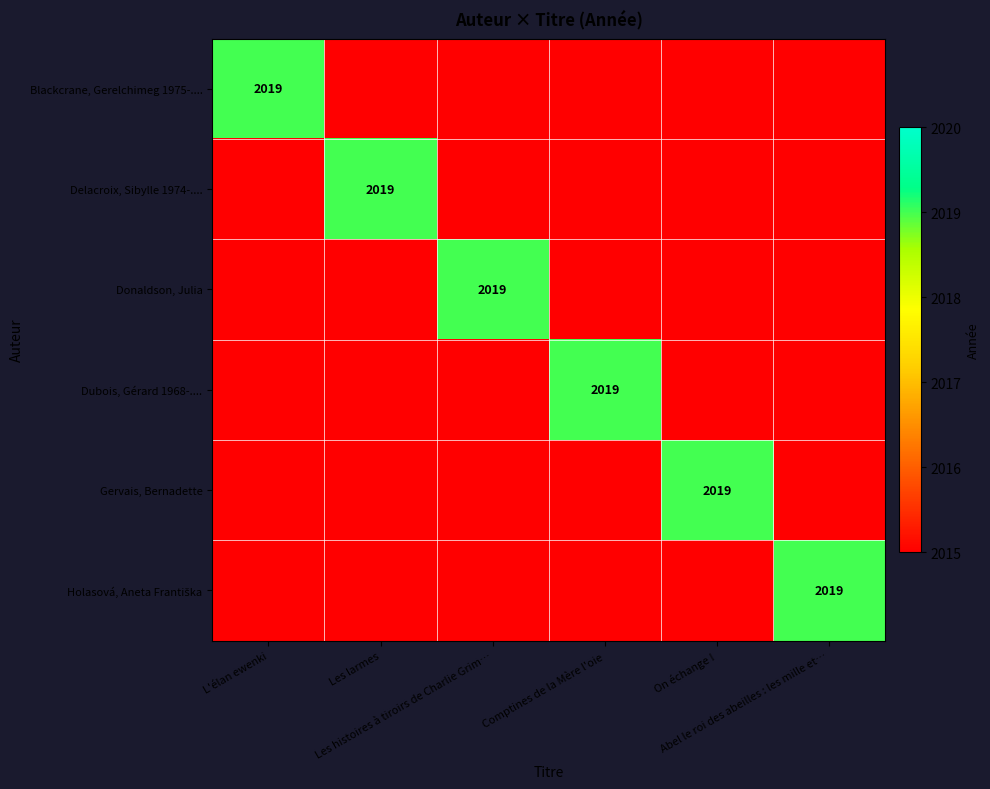

What is the difference between the Dubois, Gérard 1968-.... values at L'élan ewenki and Comptines de la Mère l'oie?

4